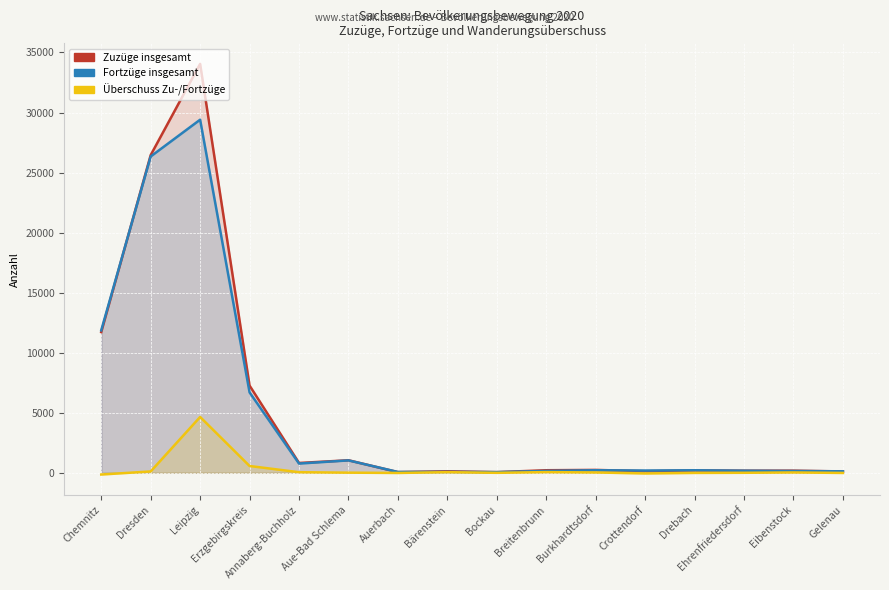

Between Gelenau and Breitenbrunn, which is larger?

Breitenbrunn